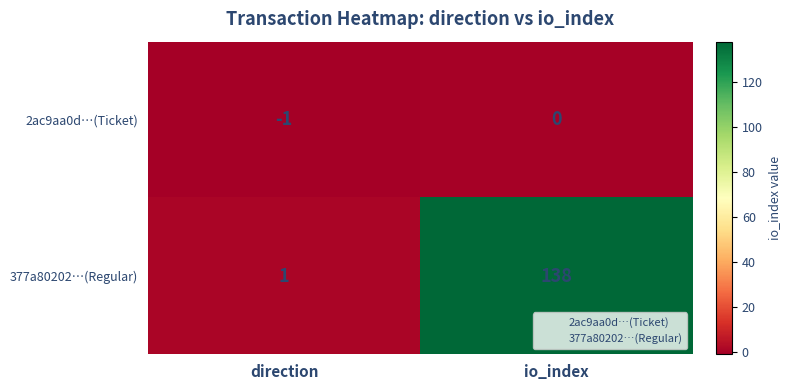

What is the difference between the 377a80202…(Regular) values at direction and io_index?

137